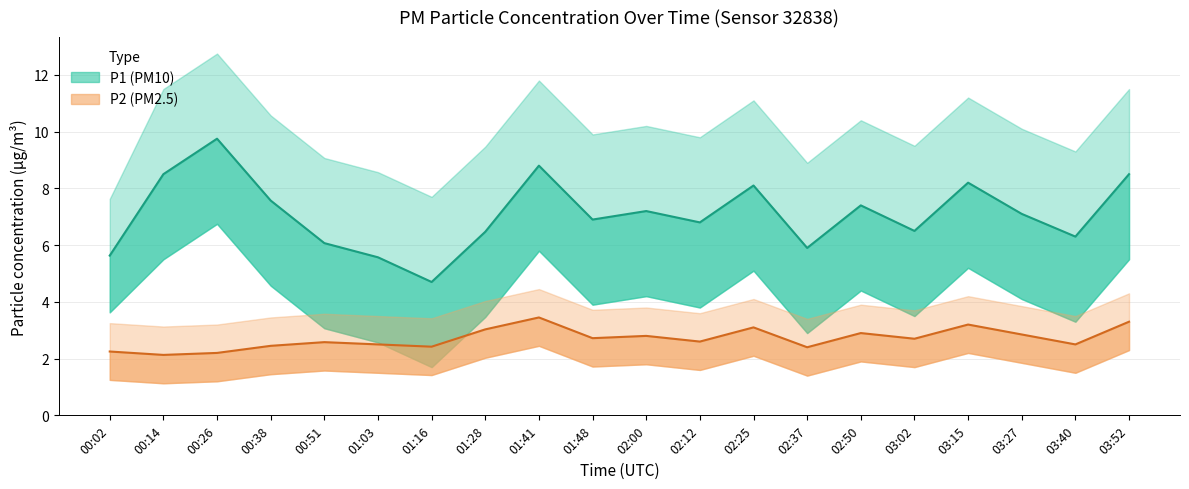

What is the label of the 5th point from the right?

03:02